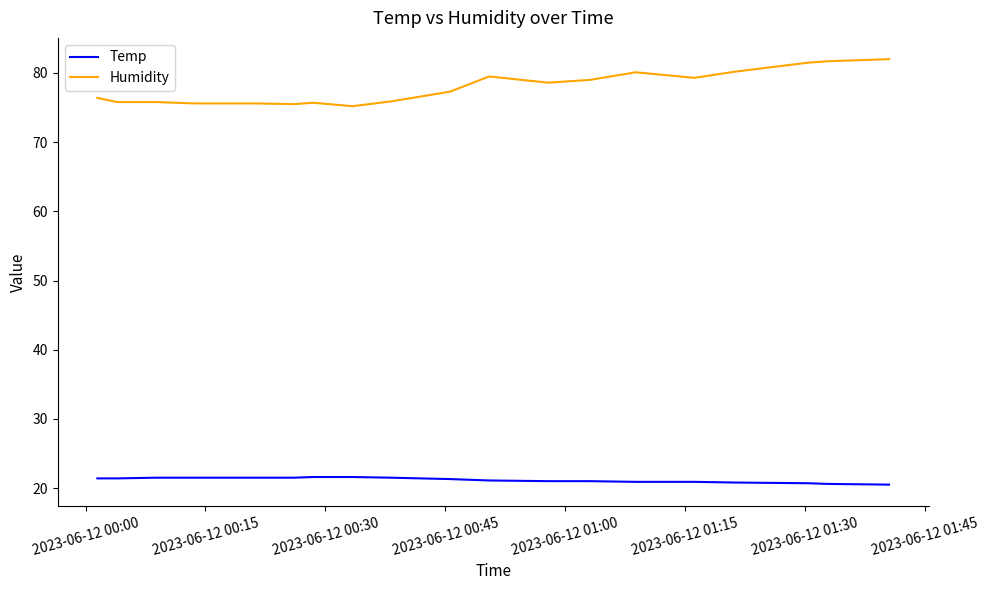

True or false: Temp and Humidity intersect in this chart.

False